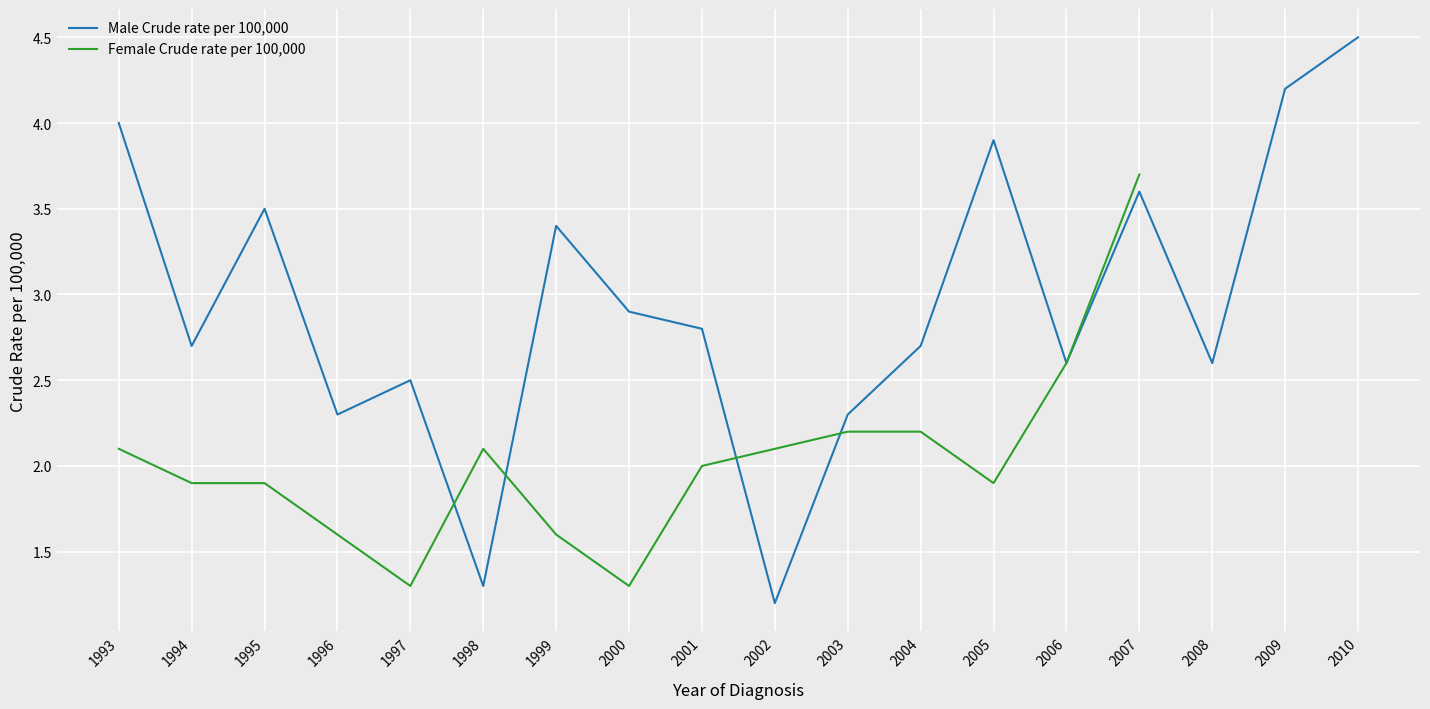

What is the value of the 9th point from the left?

2.8